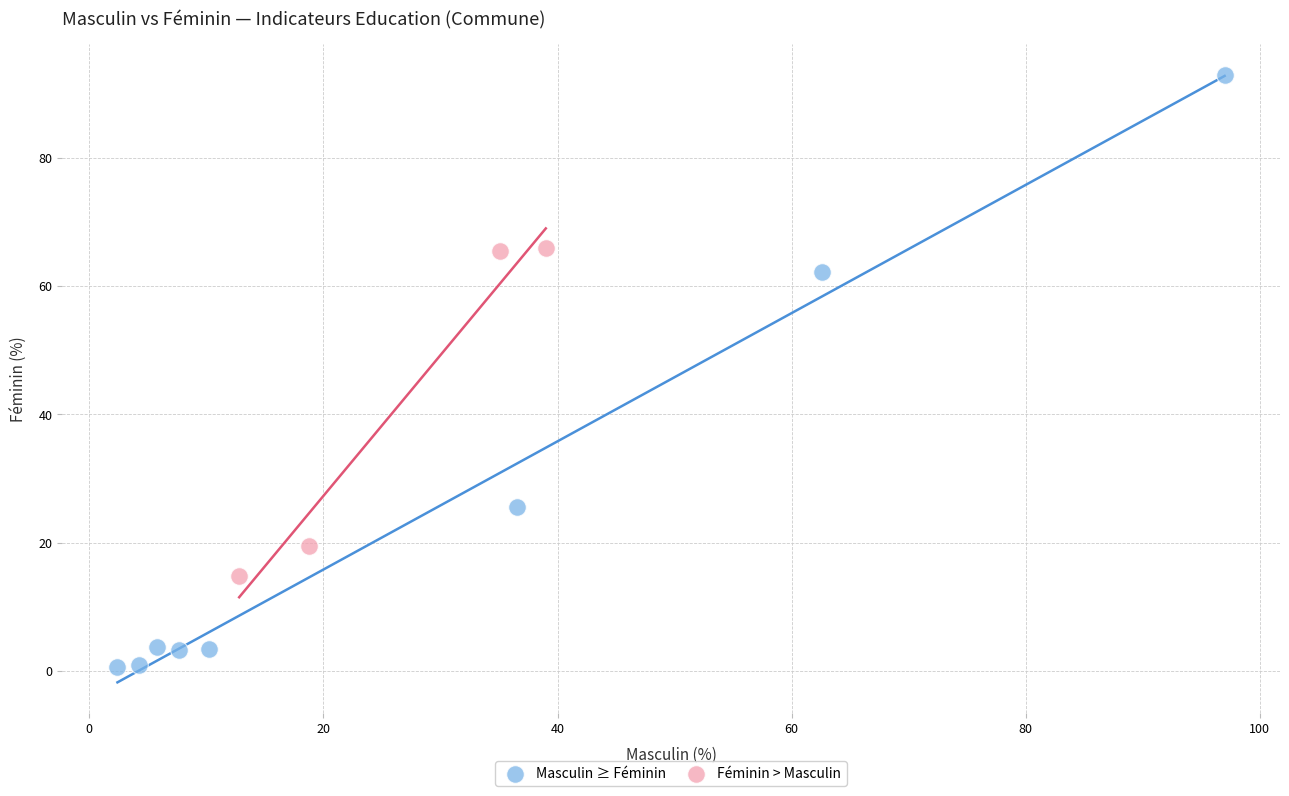

Which series reaches the minimum Y coordinate?

Masculin ≥ Féminin